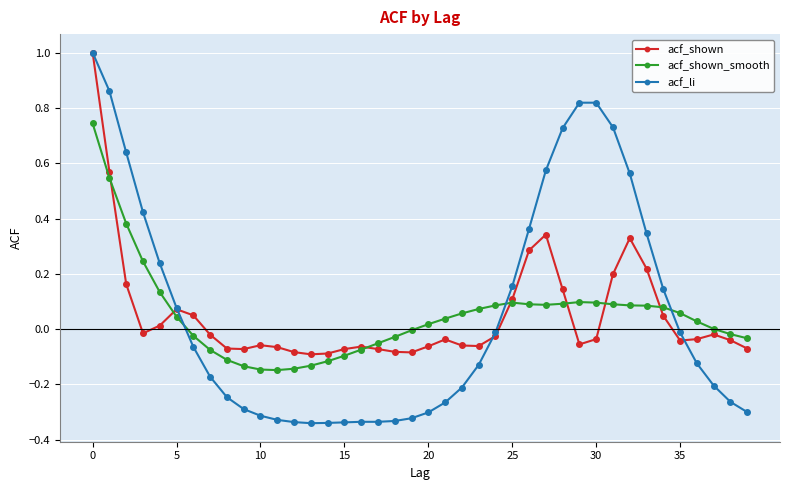

What is the difference between the maximum and minimum values in the acf_li series?

1.3